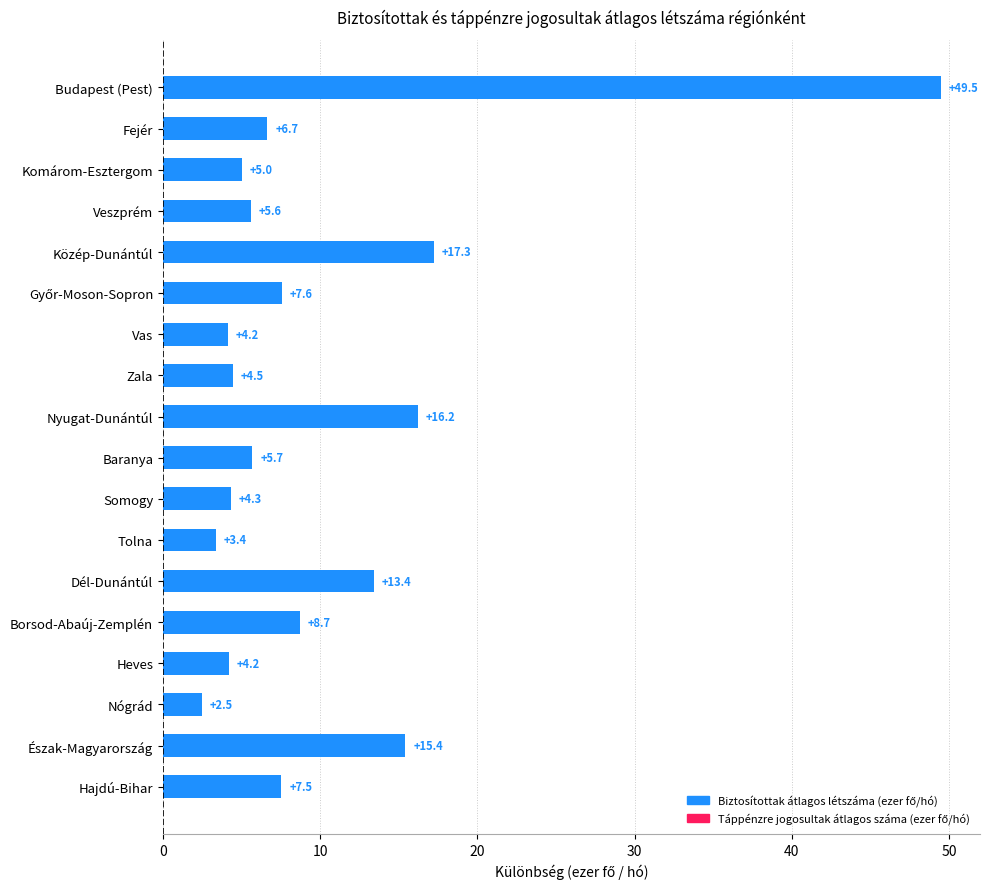

True or false: the data shows 13.4 at Dél-Dunántúl.

True